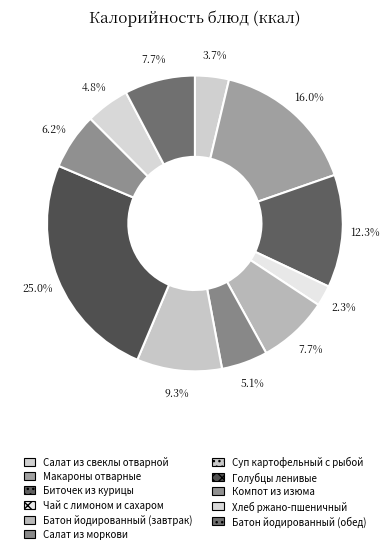

Count the number of slices in the pie.

11